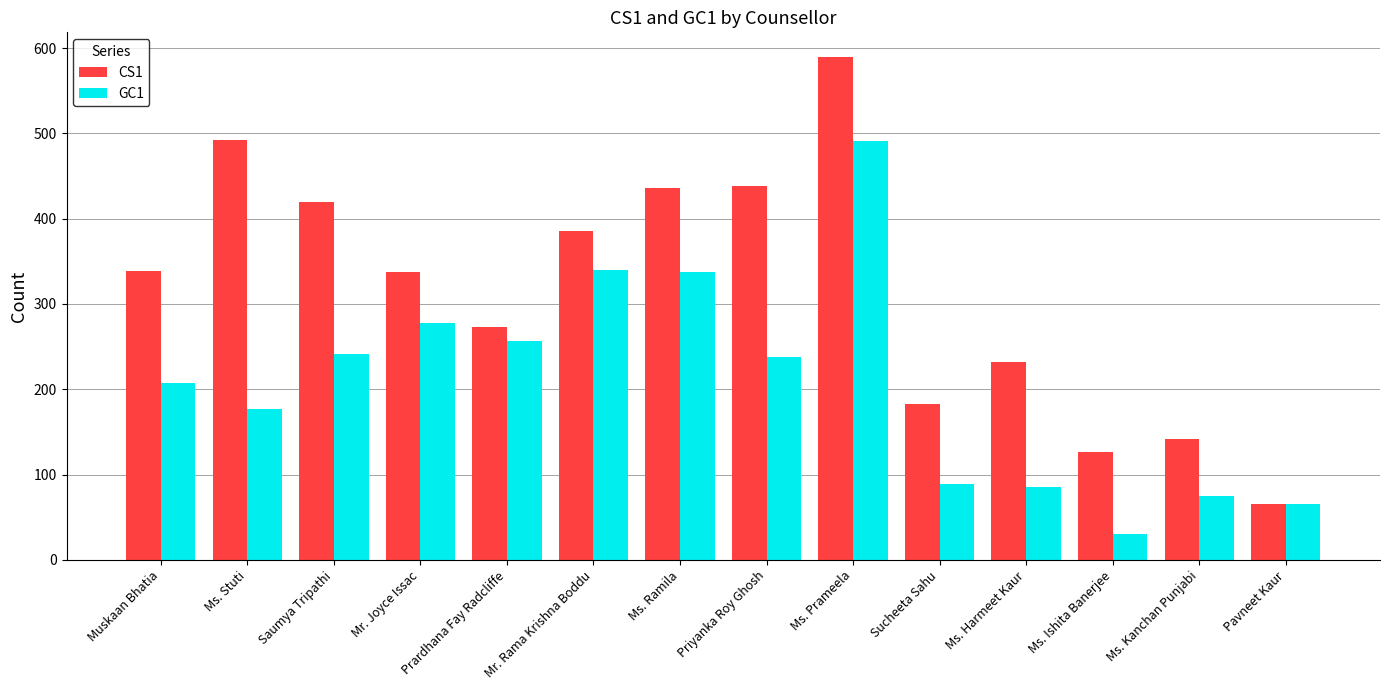

What is the difference between the maximum and minimum values in the GC1 series?

461